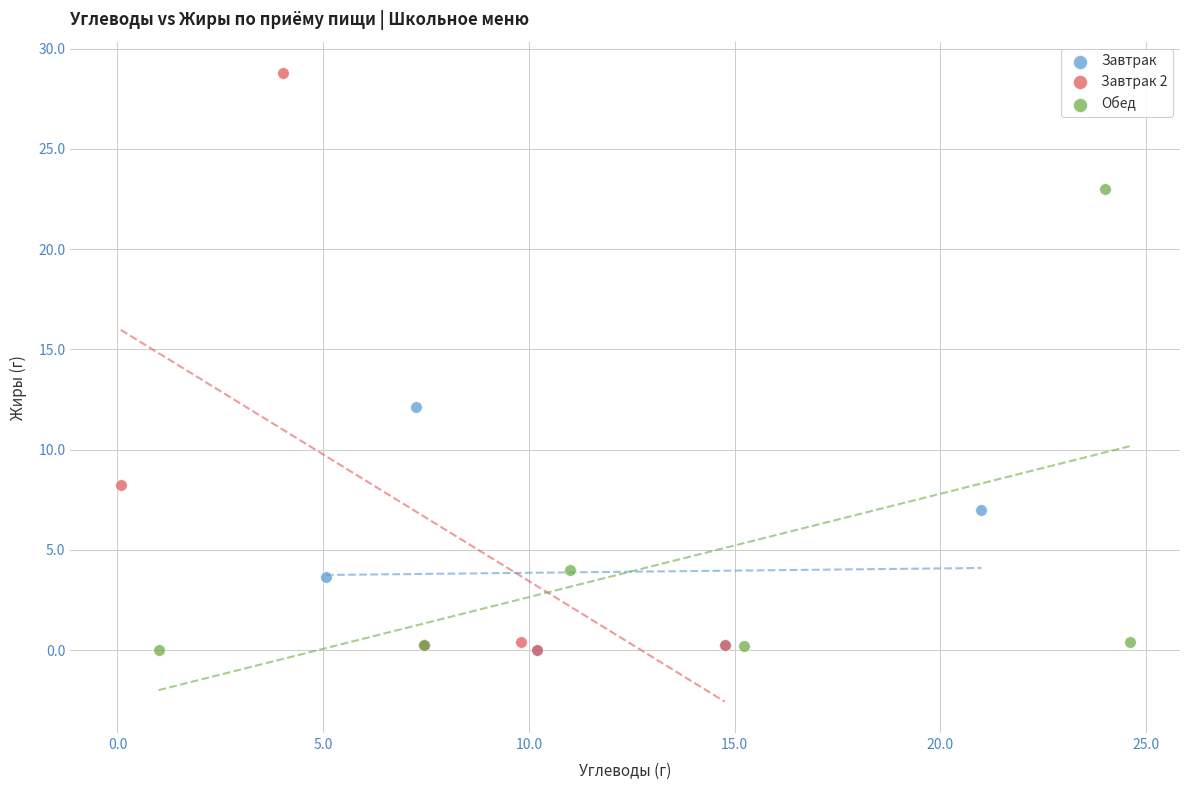

Which series has the widest spread of Y values?

Завтрак 2